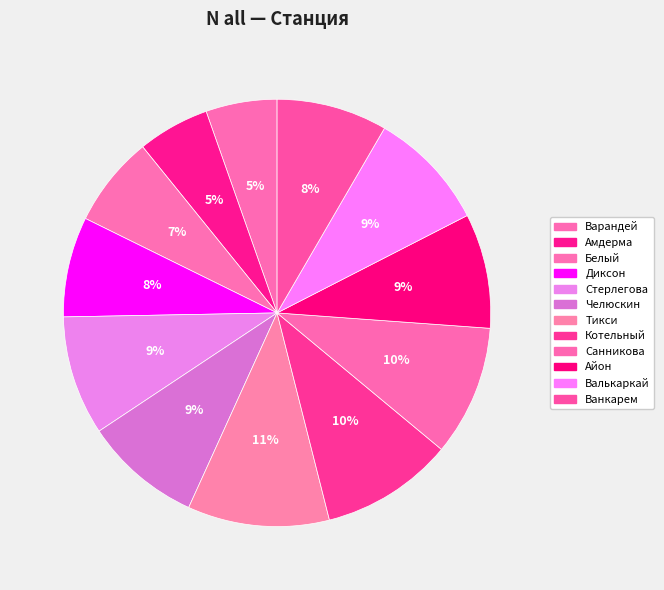

To the nearest percent, what is the difference between the Амдерма and Ванкарем slice percentages?

3%